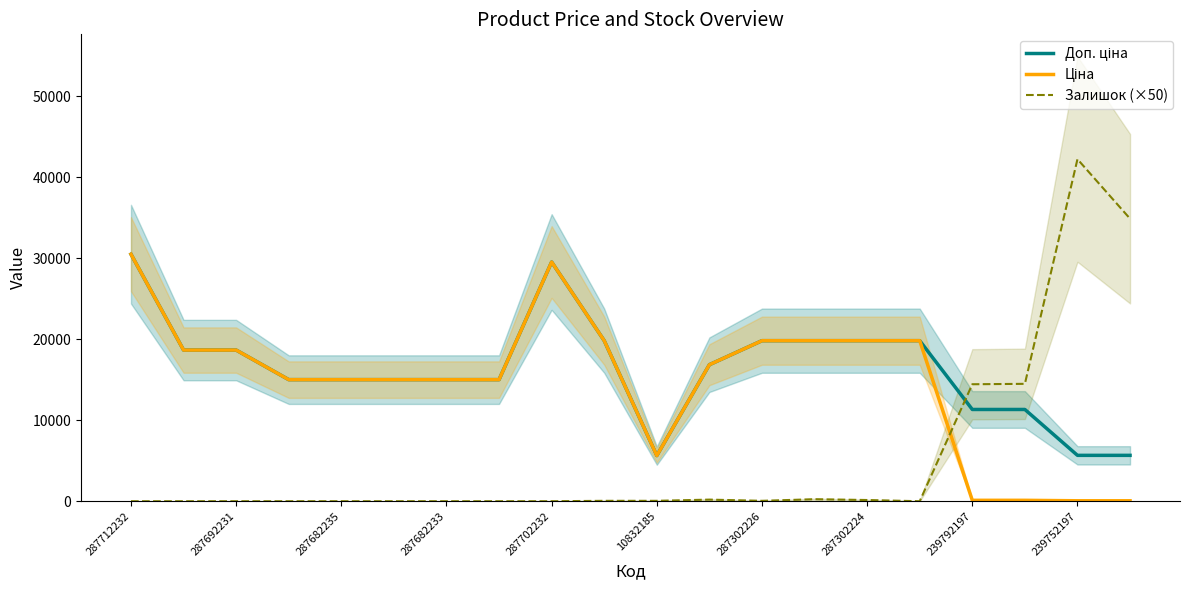

At which label does Доп. ціна first exceed 16863?

287712232